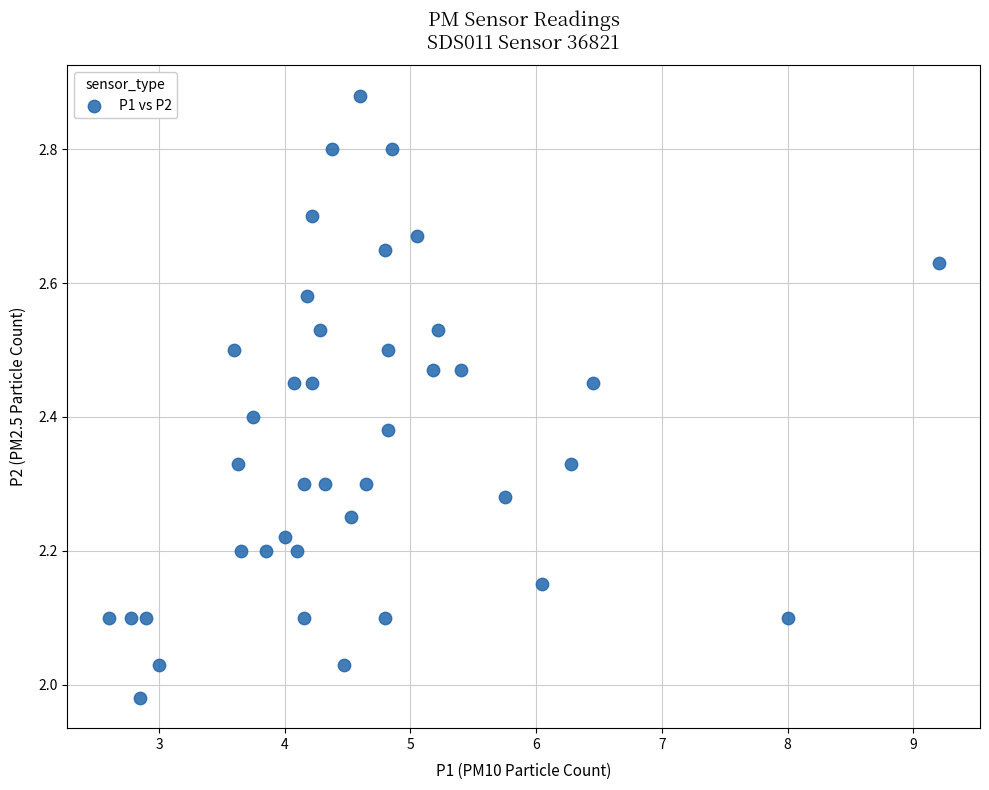

What is the range of X values (max minus min)?

6.6